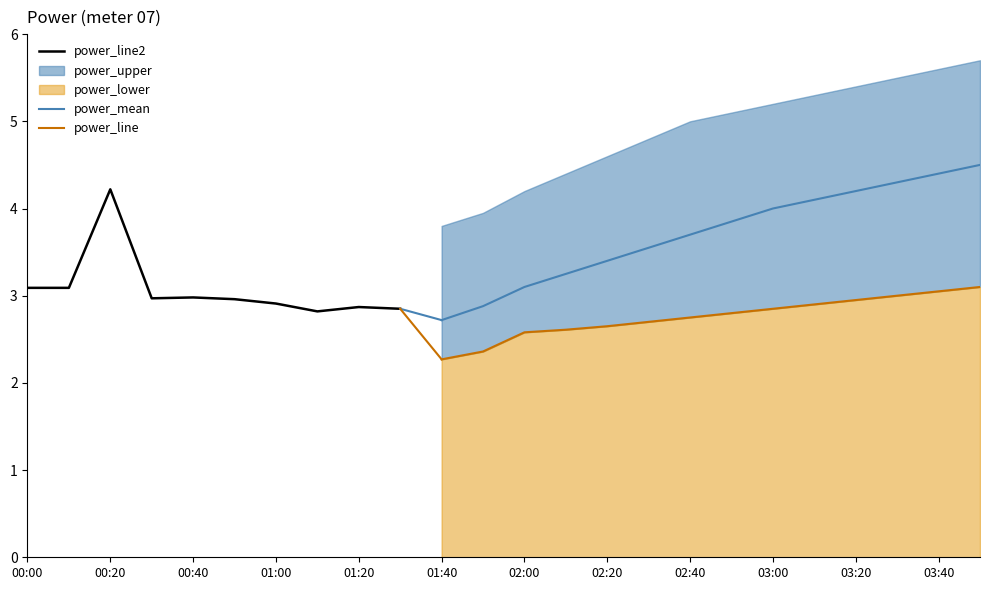

What is the lowest value of the power_mean series?

2.7